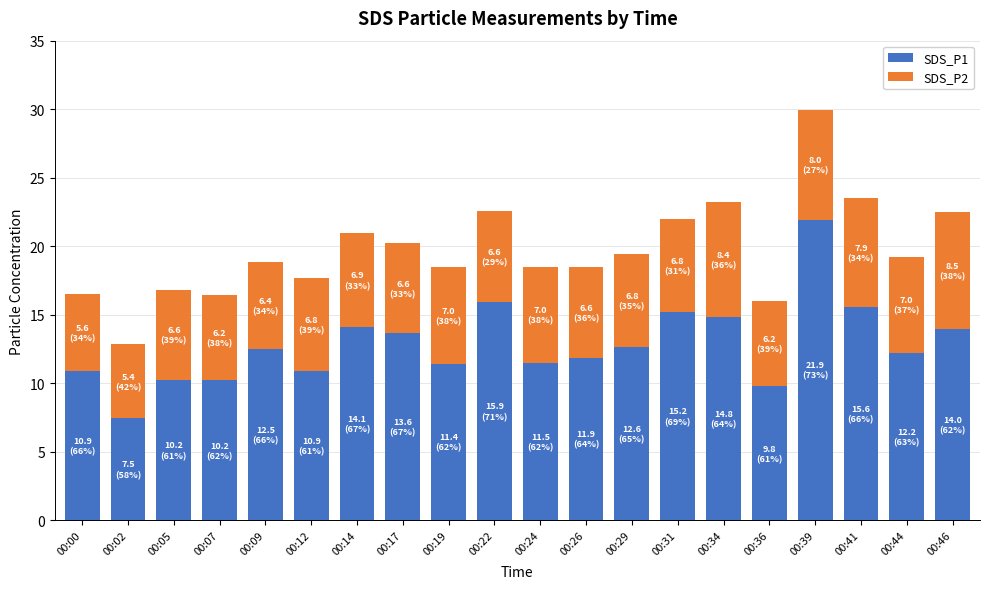

How many bars are there in total?

20